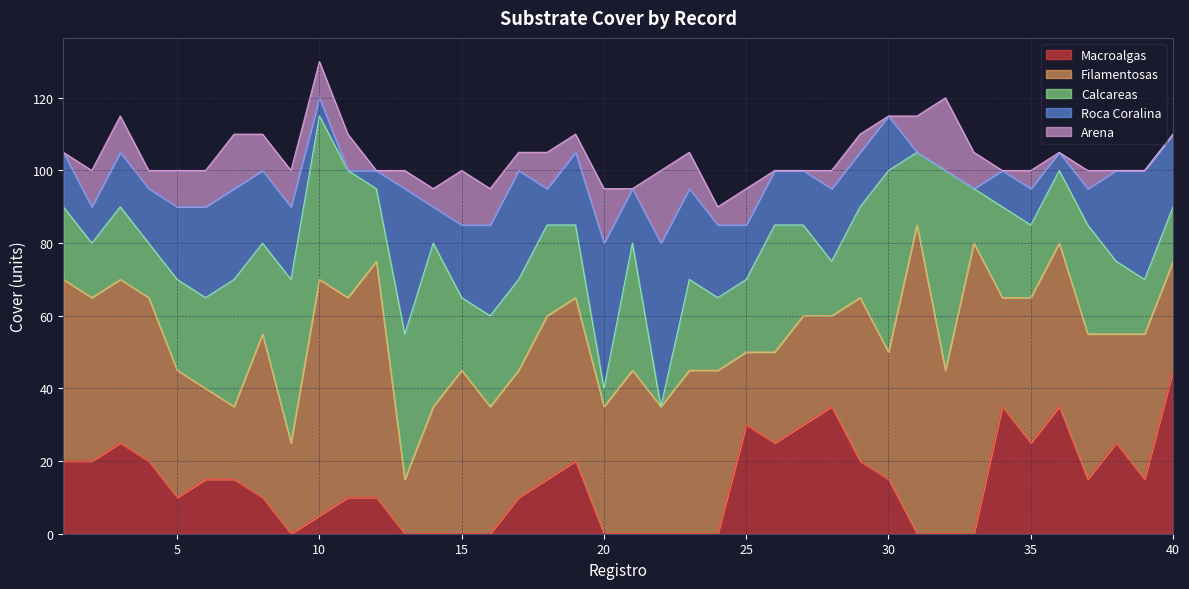

After their last crossing, which series has the higher values: Filamentosas or Macroalgas?

Macroalgas